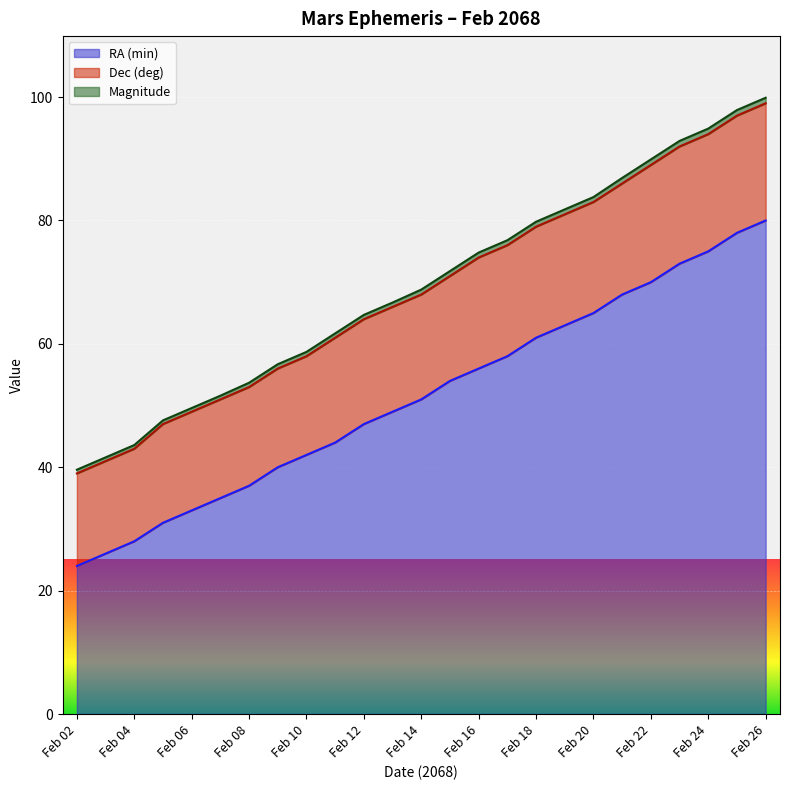

True or false: Dec (deg) and Magnitude intersect in this chart.

False